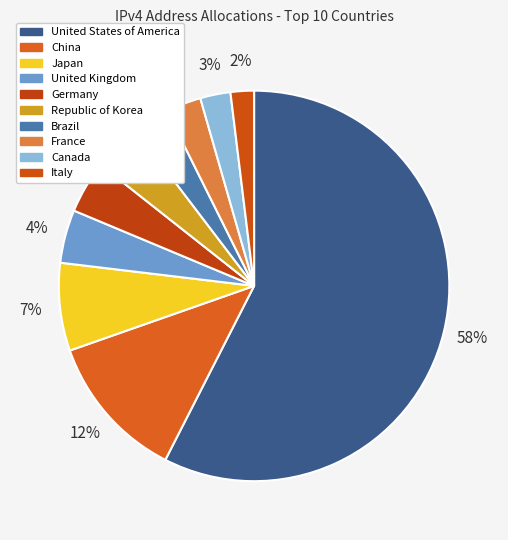

What percentage is the Japan slice, to the nearest percent?

7%